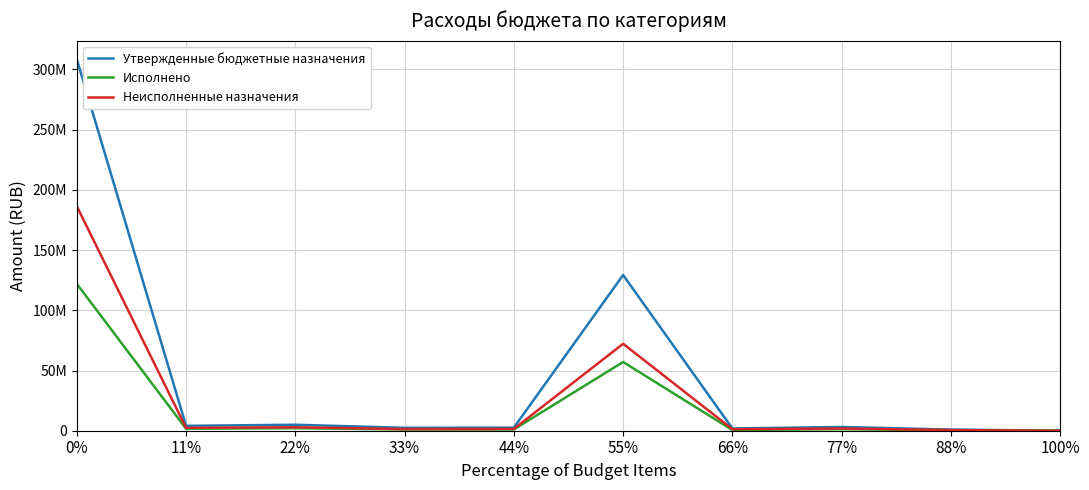

Is this an area chart (filled region under the line)?

No